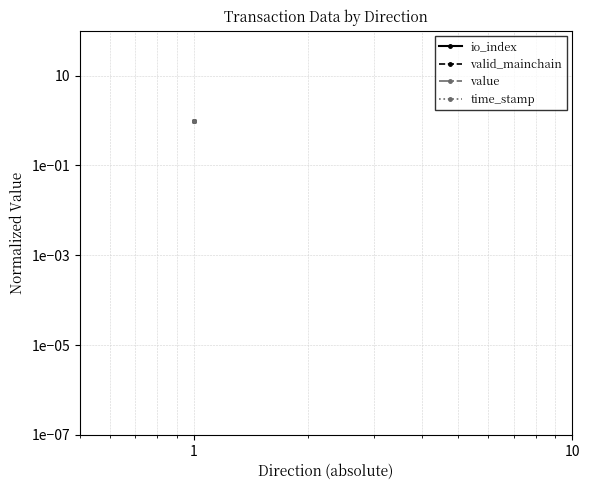

Rank the series at 1e−01 from lowest to highest value.

io_index, time_stamp, valid_mainchain, value